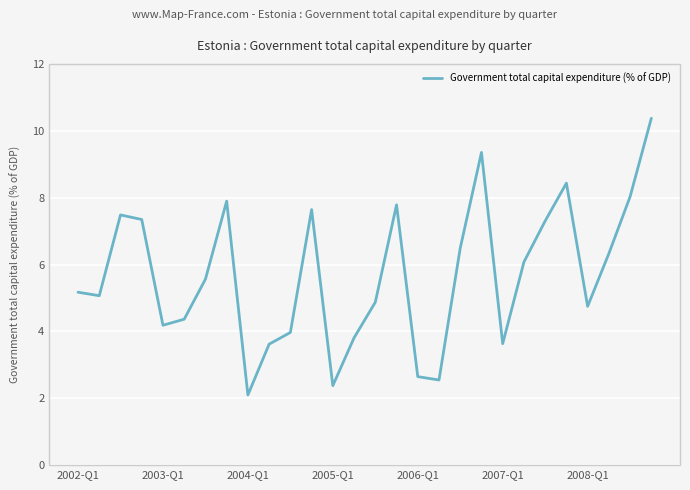

What is the average value?

5.7